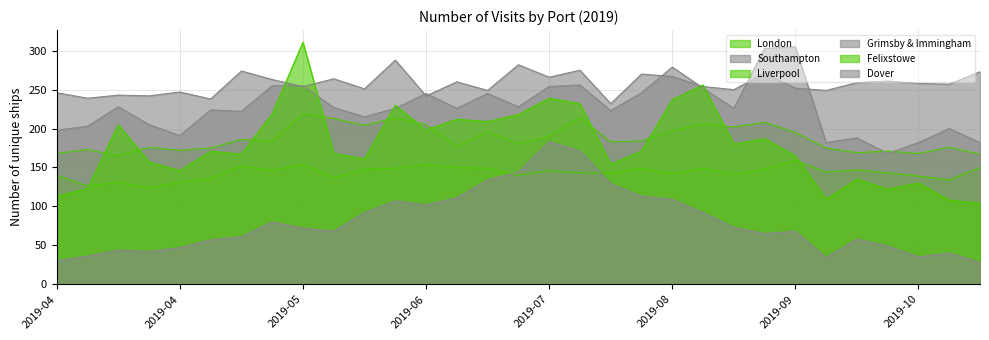

The Southampton series shows 403 at 2019-09-02. True or false?

False